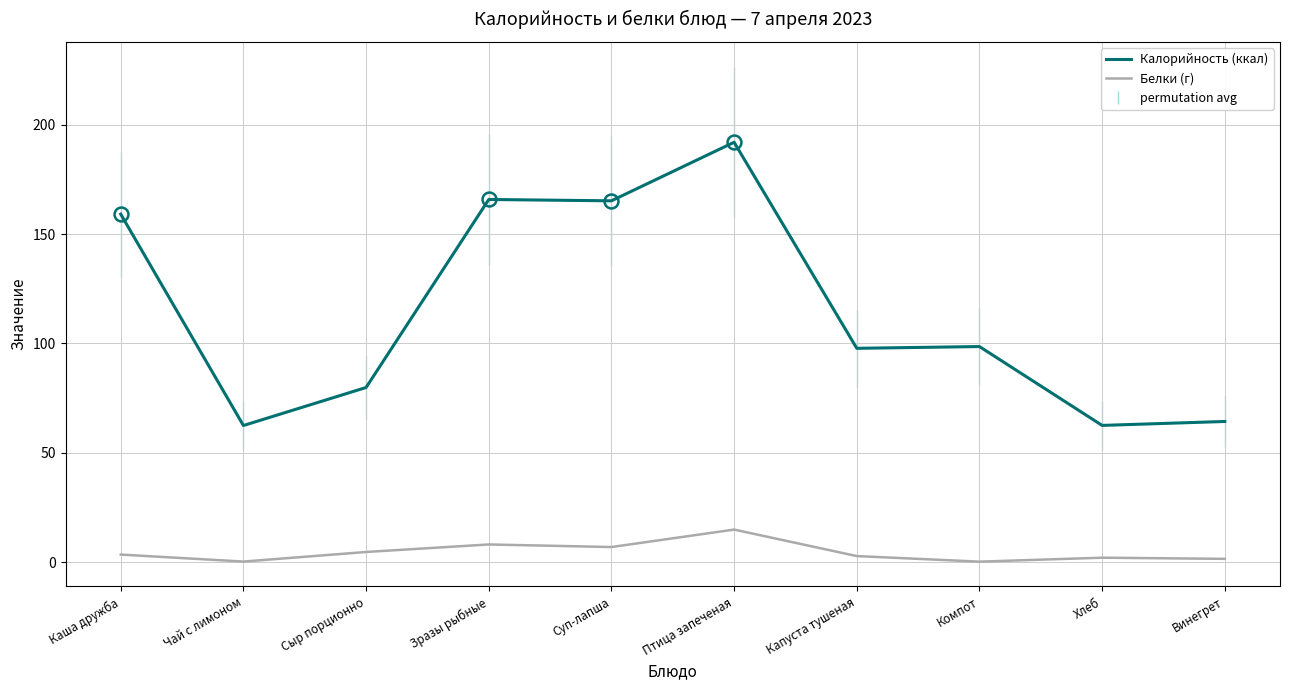

At Винегрет, list the series in order from smallest to largest.

Белки (г), Калорийность (ккал)